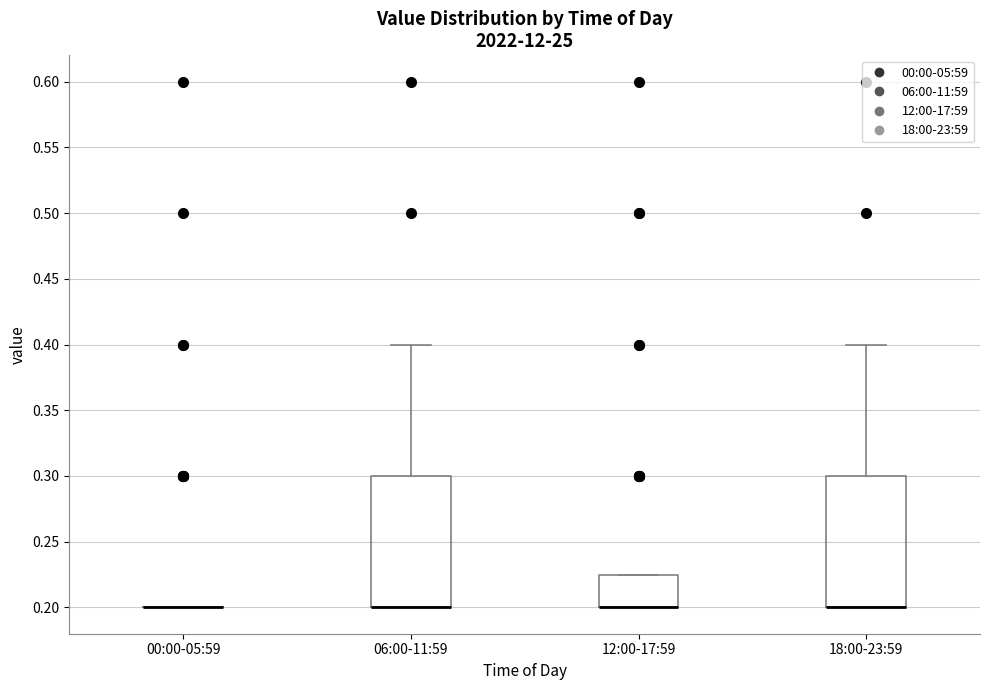

Reading left to right, read every box against the y-axis: the position of its median line, the range the box covers, and the ends of its whiskers. The values are not printed on the chart, so give them approximately, as read against the axis.

00:00-05:59: box collapsed to a line at 0.200, whiskers 0.200 to 0.200
06:00-11:59: median 0.200 (drawn on the box's lower edge), box 0.200 to 0.300, whiskers 0.200 to 0.400
12:00-17:59: median 0.200 (drawn on the box's lower edge), box 0.200 to 0.225, whiskers 0.200 to 0.225
18:00-23:59: median 0.200 (drawn on the box's lower edge), box 0.200 to 0.300, whiskers 0.200 to 0.400